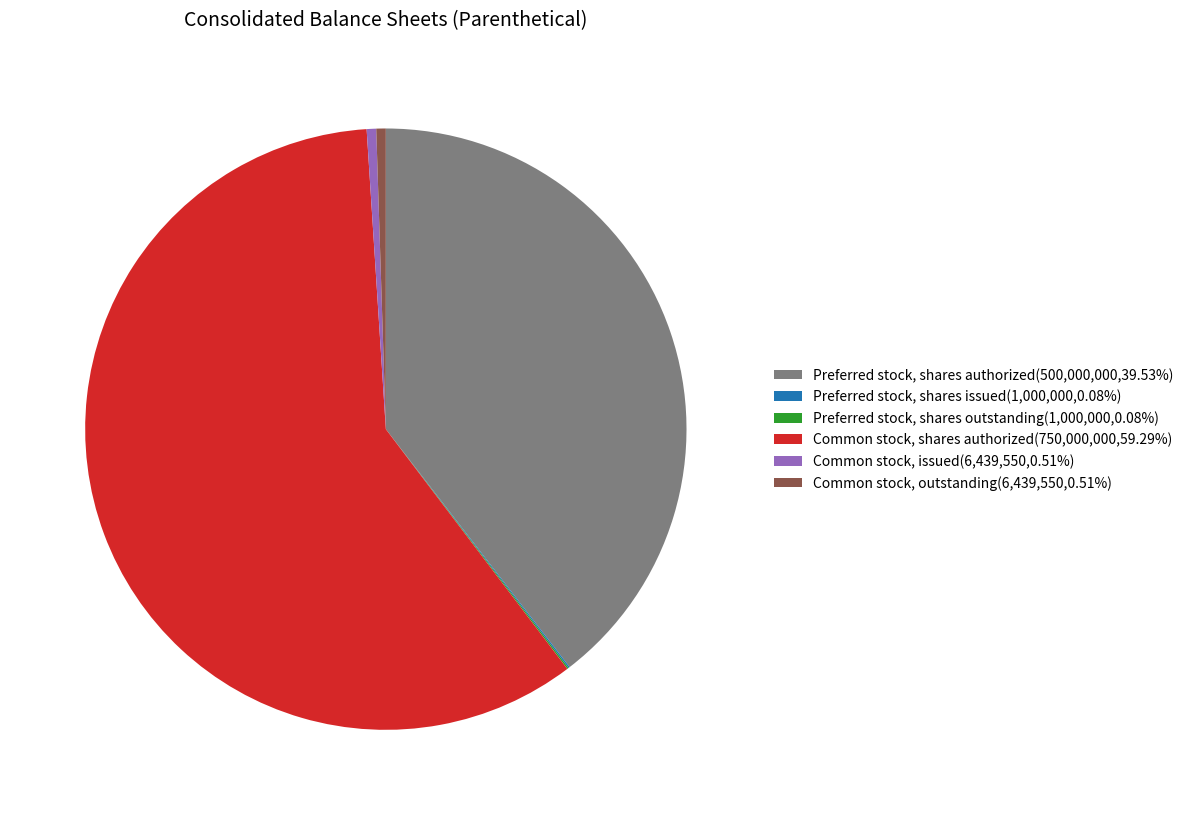

Does any single category account for the majority?

Yes